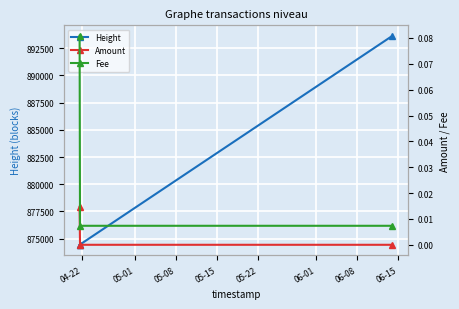

What is the value of the Height point at the 3rd from the left?

893631